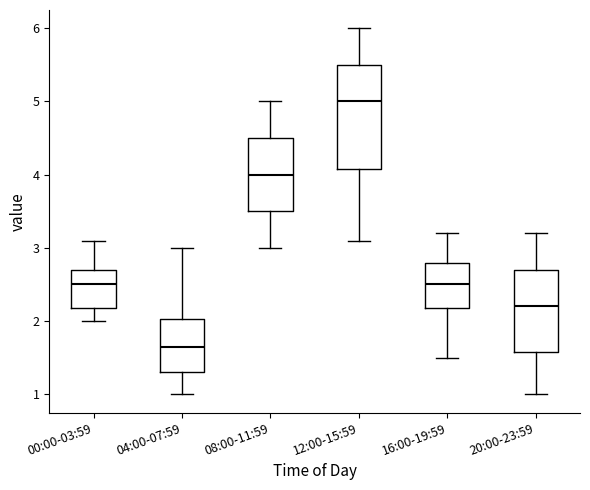

Reading left to right, transcribe this box plot: for each box, give where its median line is, the range the box spans, and where its two whiskers end, as read against the y-axis. The values are not printed on the chart, so give them approximately, as read against the axis.

00:00-03:59: median 2.5, box 2.2 to 2.7, whiskers 2.0 to 3.1
04:00-07:59: median 1.7, box 1.3 to 2.0, whiskers 1.0 to 3.0
08:00-11:59: median 4.0, box 3.5 to 4.5, whiskers 3.0 to 5.0
12:00-15:59: median 5.0, box 4.1 to 5.5, whiskers 3.1 to 6.0
16:00-19:59: median 2.5, box 2.2 to 2.8, whiskers 1.5 to 3.2
20:00-23:59: median 2.2, box 1.6 to 2.7, whiskers 1.0 to 3.2